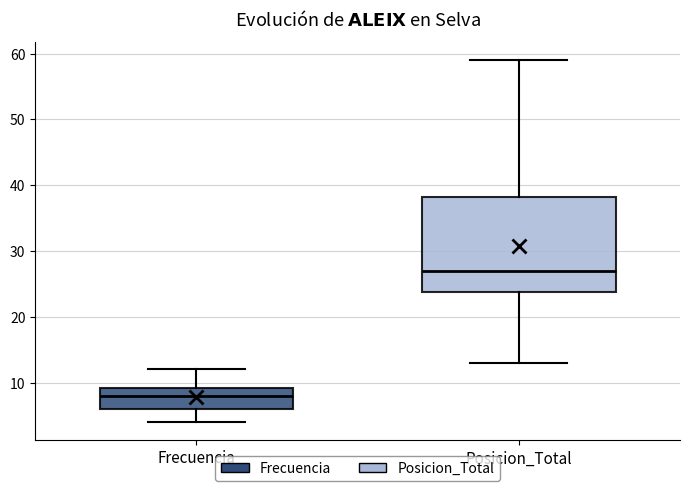

Where is the upper edge of the box for Frecuencia on the y-axis? The values are not printed on the chart, so give them approximately, as read against the axis.

9